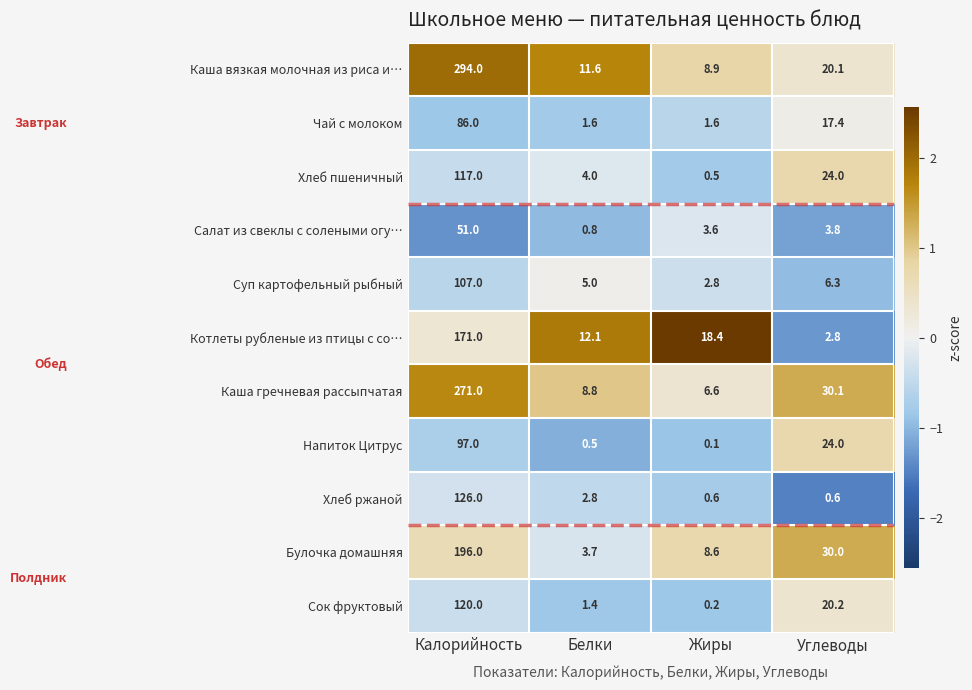

At which label is Суп картофельный рыбный closest to 54?

Углеводы